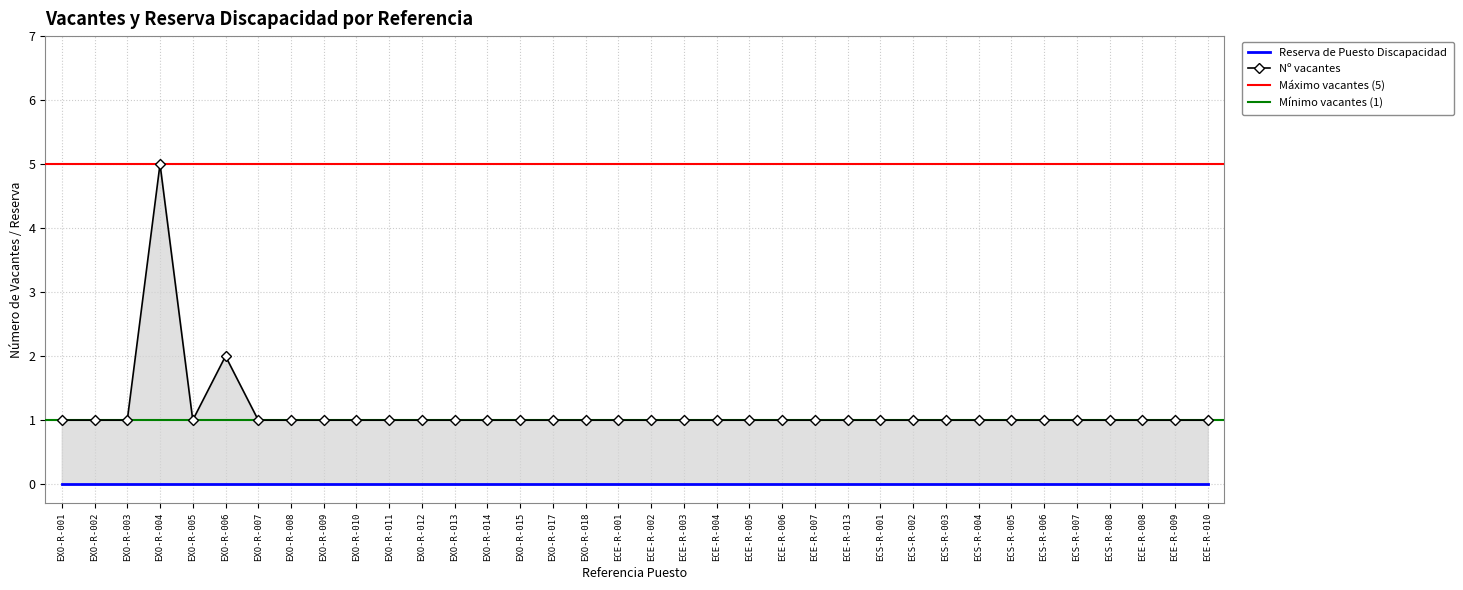

Count the values in the range 1 to 2.

35